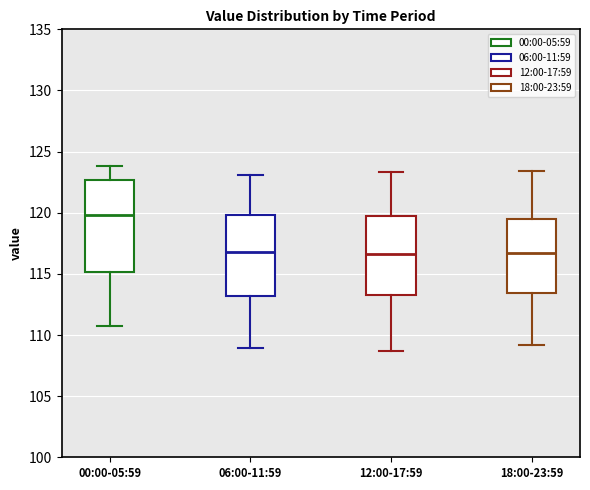

Reading left to right, read every box against the y-axis: the position of its median line, the range the box covers, and the ends of its whiskers. The values are not printed on the chart, so give them approximately, as read against the axis.

00:00-05:59: median 120.0, box 115.0 to 122.5, whiskers 111.0 to 124.0
06:00-11:59: median 117.0, box 113.0 to 120.0, whiskers 109.0 to 123.0
12:00-17:59: median 116.5, box 113.5 to 119.5, whiskers 108.5 to 123.5
18:00-23:59: median 116.5, box 113.5 to 119.5, whiskers 109.0 to 123.5